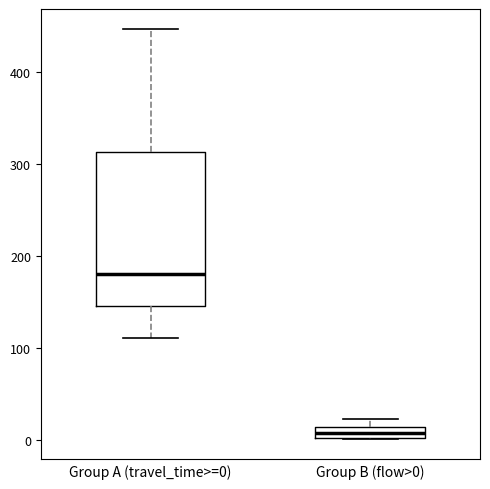

Which box is the tallest, from its lower edge to its upper edge?

Group A (travel_time>=0)